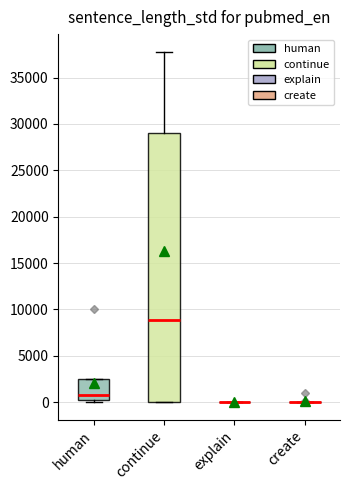

Comparing the boxes themselves (not the whiskers), which one is the tallest?

continue